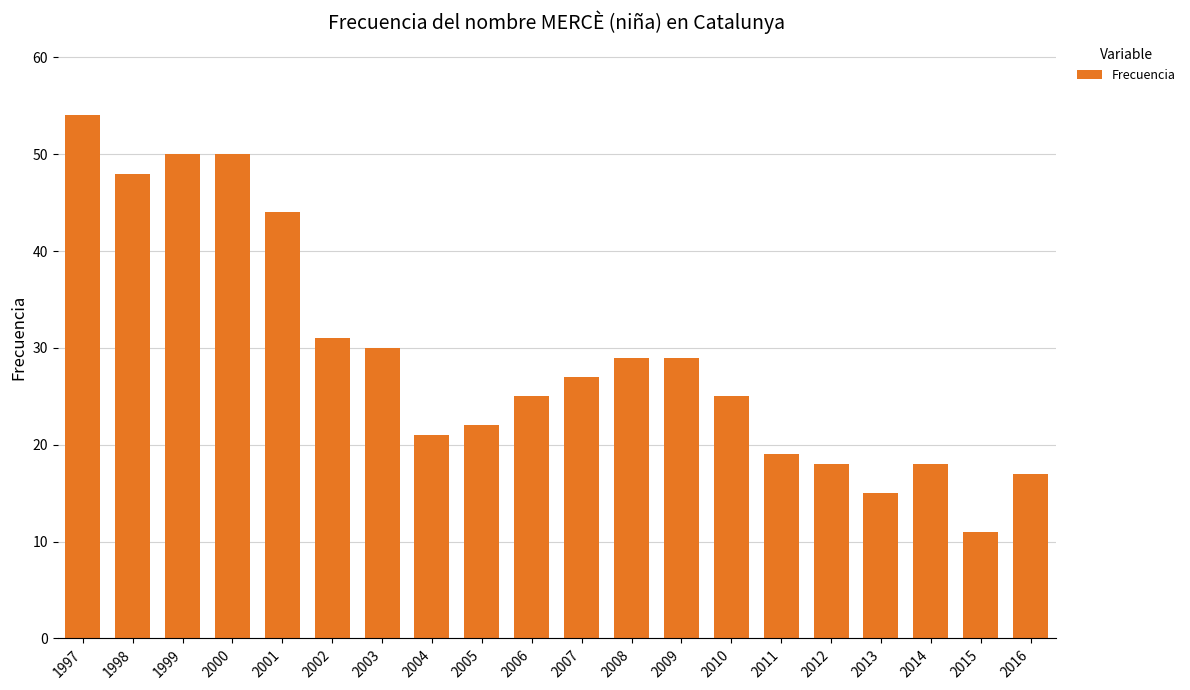

Reading left to right, transcribe all the data shown in this chart.

1997=54	1998=48	1999=50	2000=50	2001=44	2002=31	2003=30	2004=21	2005=22	2006=25	2007=27	2008=29	2009=29	2010=25	2011=19	2012=18	2013=15	2014=18	2015=11	2016=17